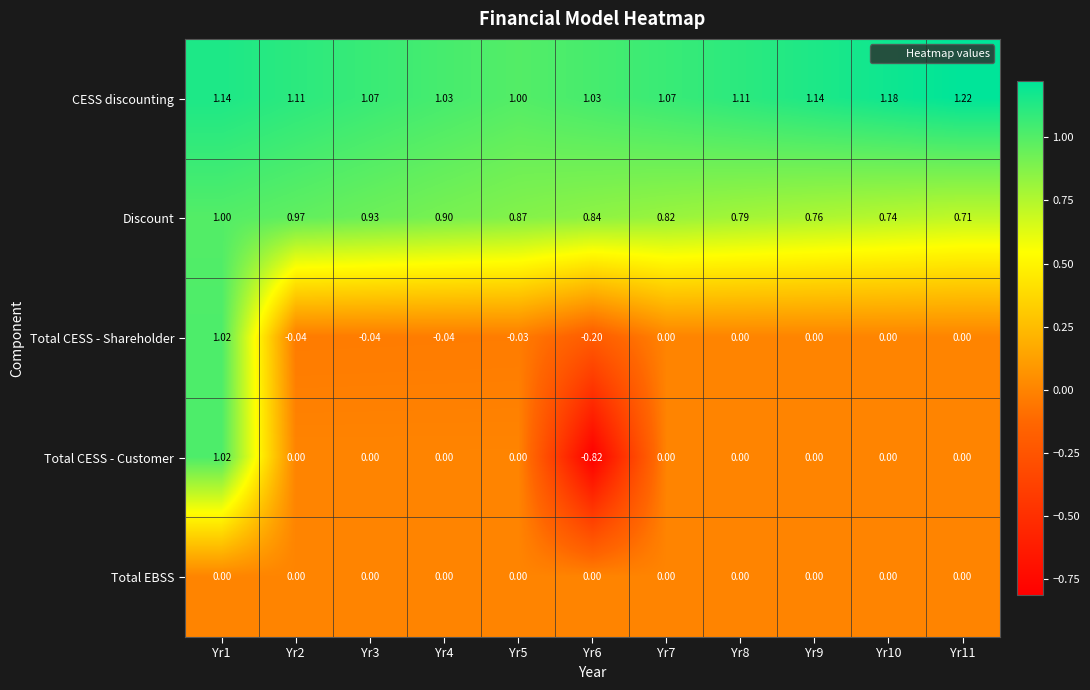

Which series has the largest total across all categories?

CESS discounting